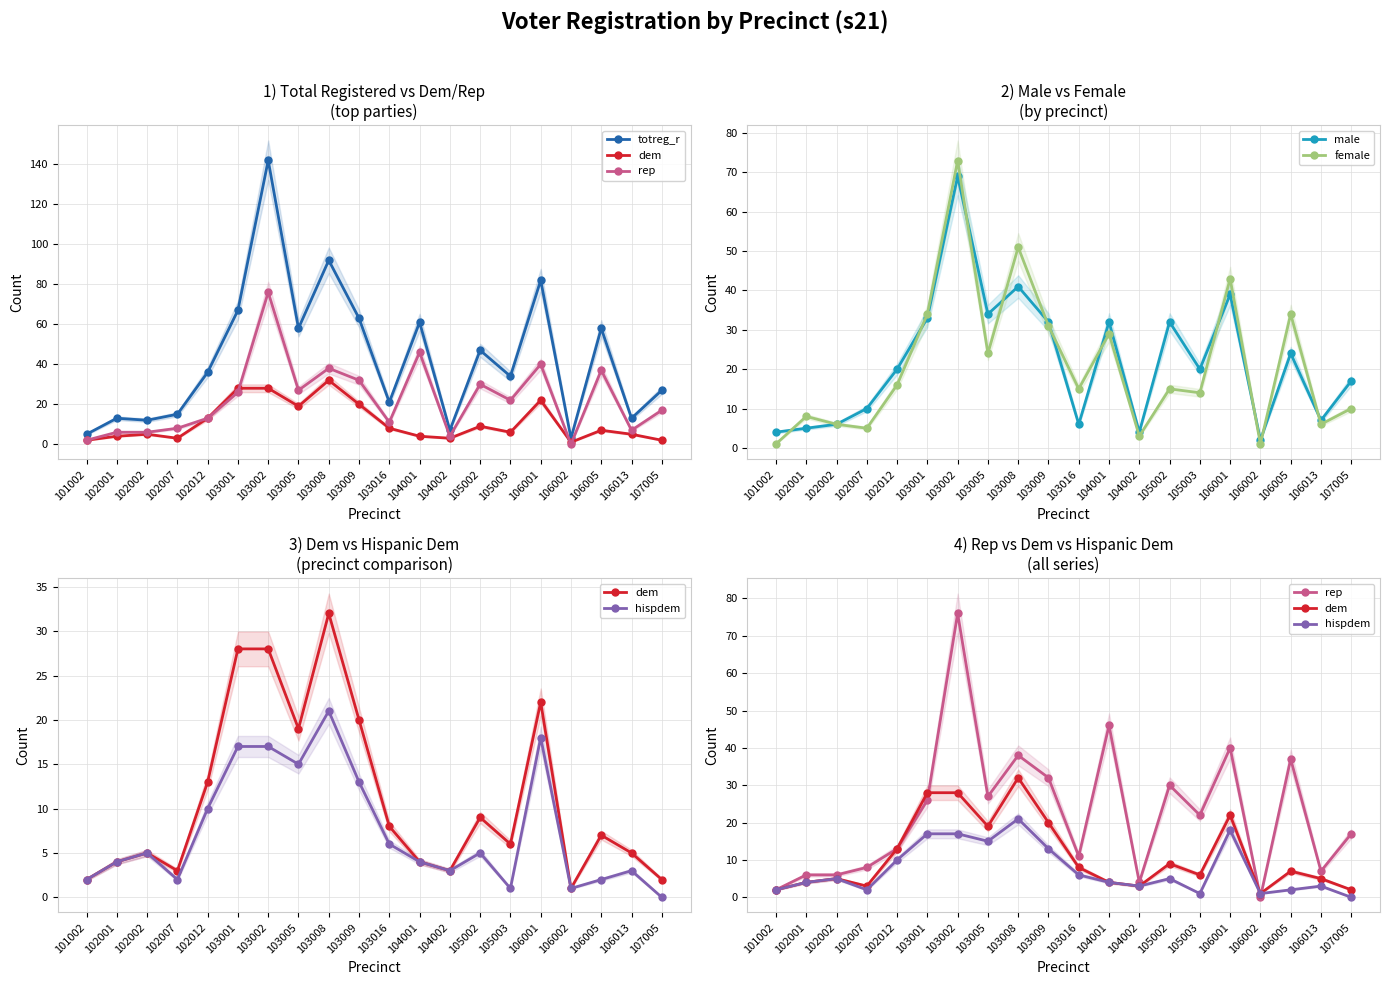

True or false: rep has more than 1 interior local peaks.

True